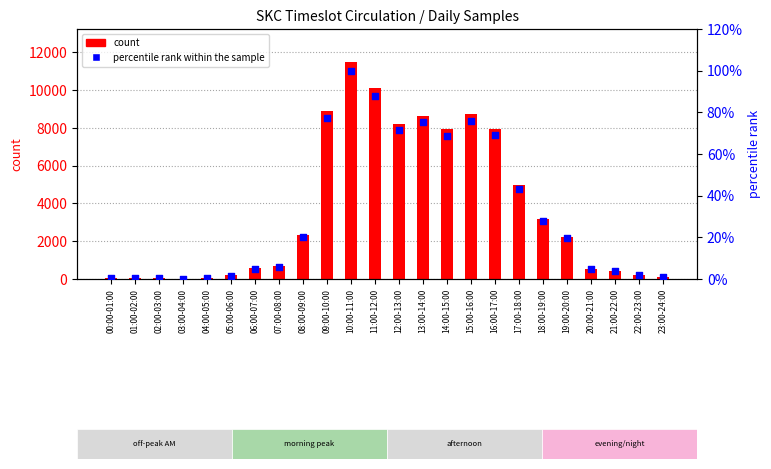

Which series has the largest total across all categories?

SKC Total Circ